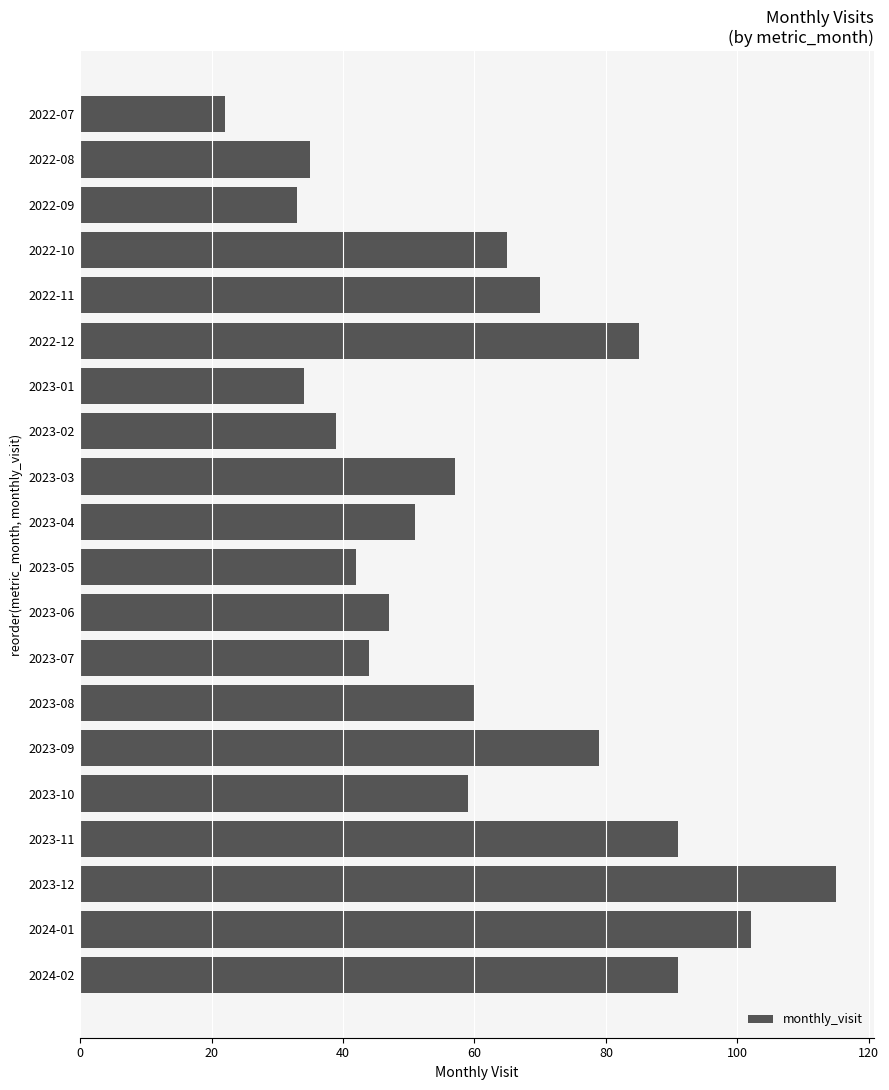

At which label is the value closest to 68?

2022-11